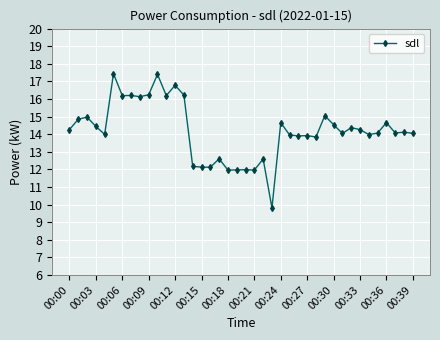

What is the value of the 33rd point from the left?

14.4